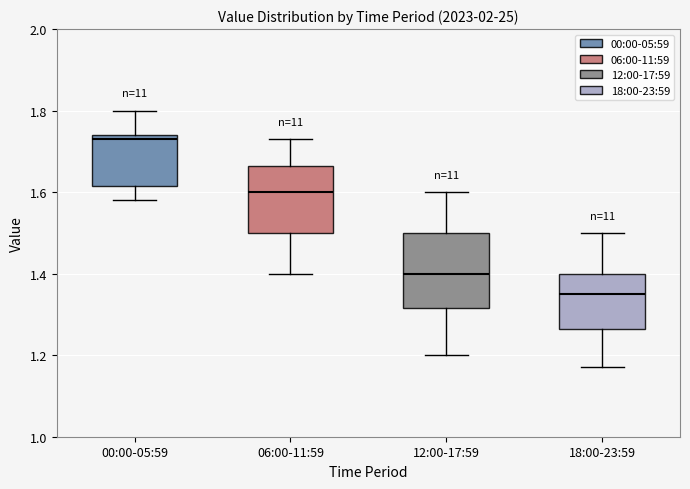

Where is the lower edge of the box for 12:00-17:59 on the y-axis? The values are not printed on the chart, so give them approximately, as read against the axis.

1.32